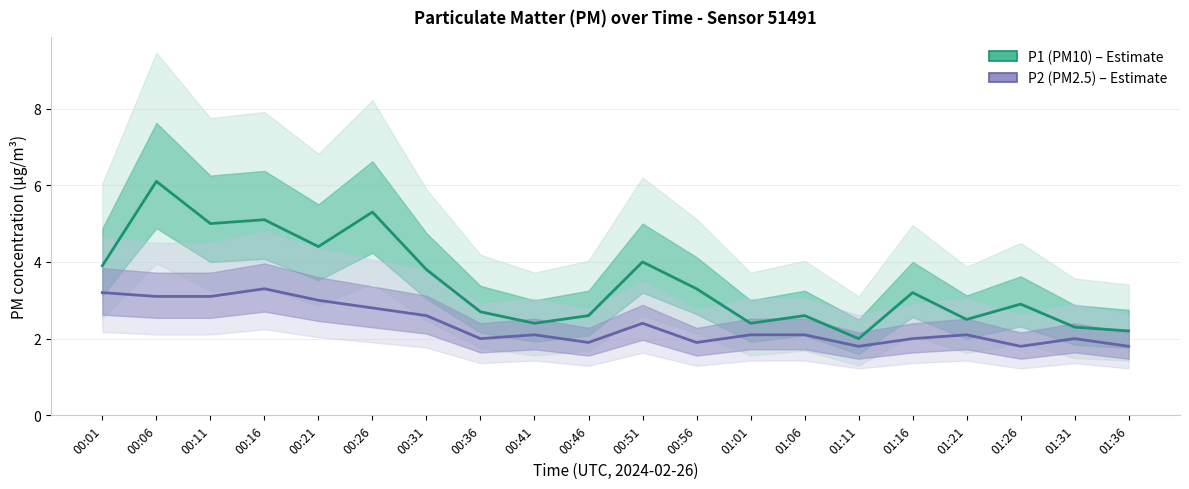

True or false: P1 (PM10) has a value of 3.9 at 00:01.

True